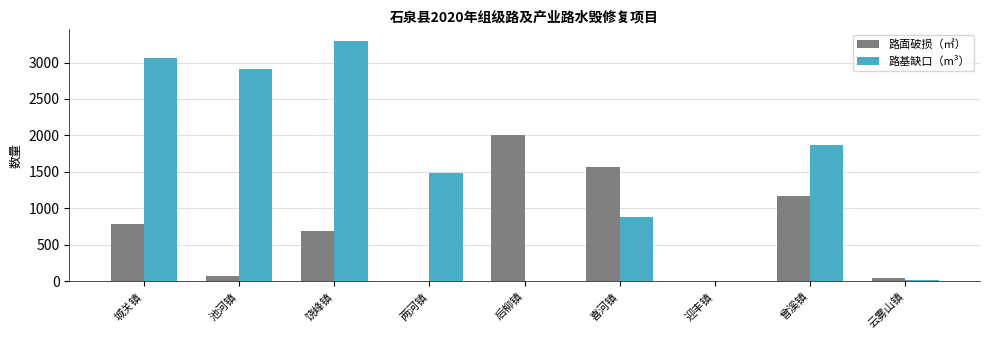

At which category is the sum across all series the highest?

饶峰镇